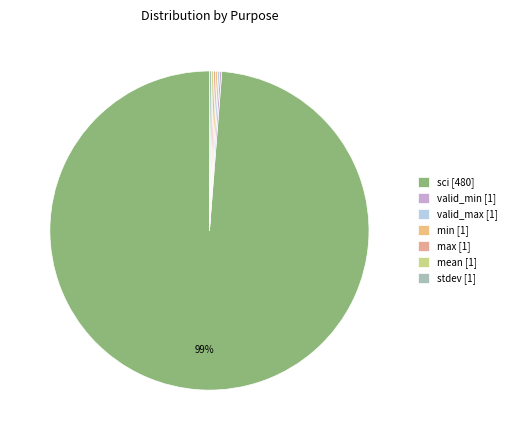

How many segments does this pie chart have?

7